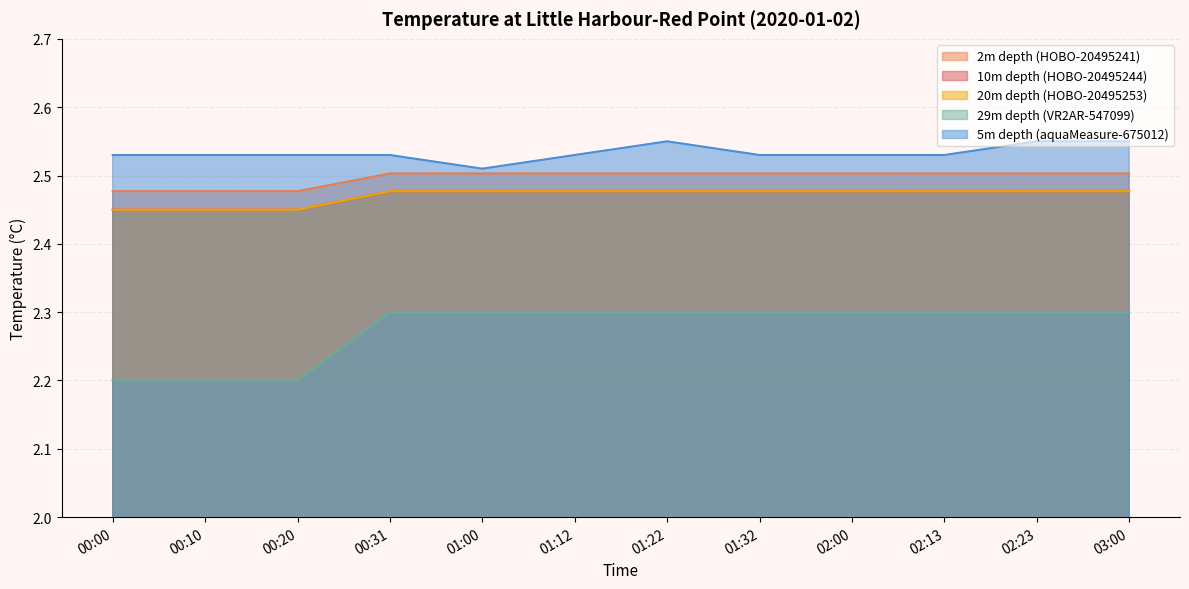

True or false: 10m depth (HOBO-20495244) and 5m depth (aquaMeasure-675012) cross at least once.

False